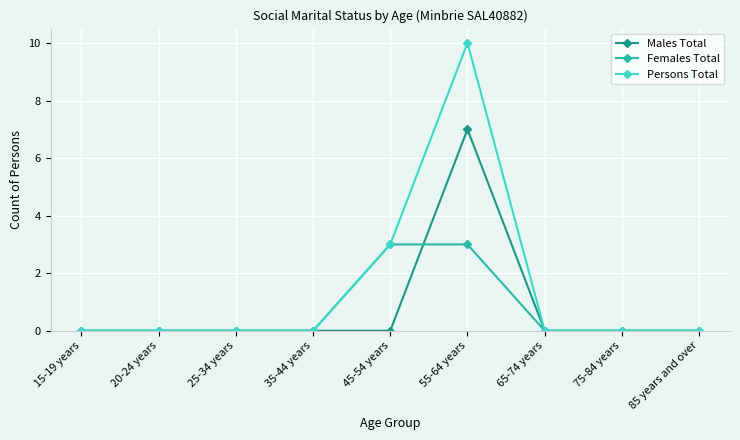

Reading left to right, transcribe all the data shown in this chart.

Males Total: 15-19 years=0	20-24 years=0	25-34 years=0	35-44 years=0	45-54 years=0	55-64 years=7	65-74 years=0	75-84 years=0	85 years and over=0
Females Total: 15-19 years=0	20-24 years=0	25-34 years=0	35-44 years=0	45-54 years=3	55-64 years=3	65-74 years=0	75-84 years=0	85 years and over=0
Persons Total: 15-19 years=0	20-24 years=0	25-34 years=0	35-44 years=0	45-54 years=3	55-64 years=10	65-74 years=0	75-84 years=0	85 years and over=0